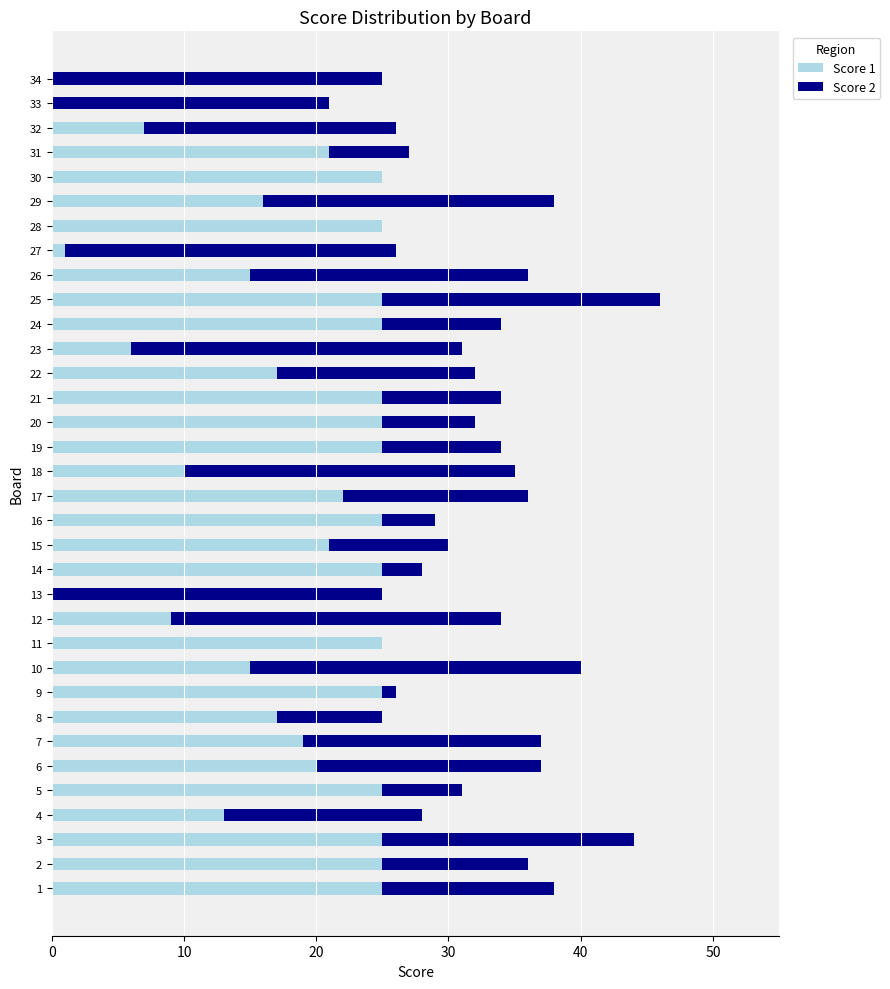

The Score 1 series shows -8 at 13. True or false?

False